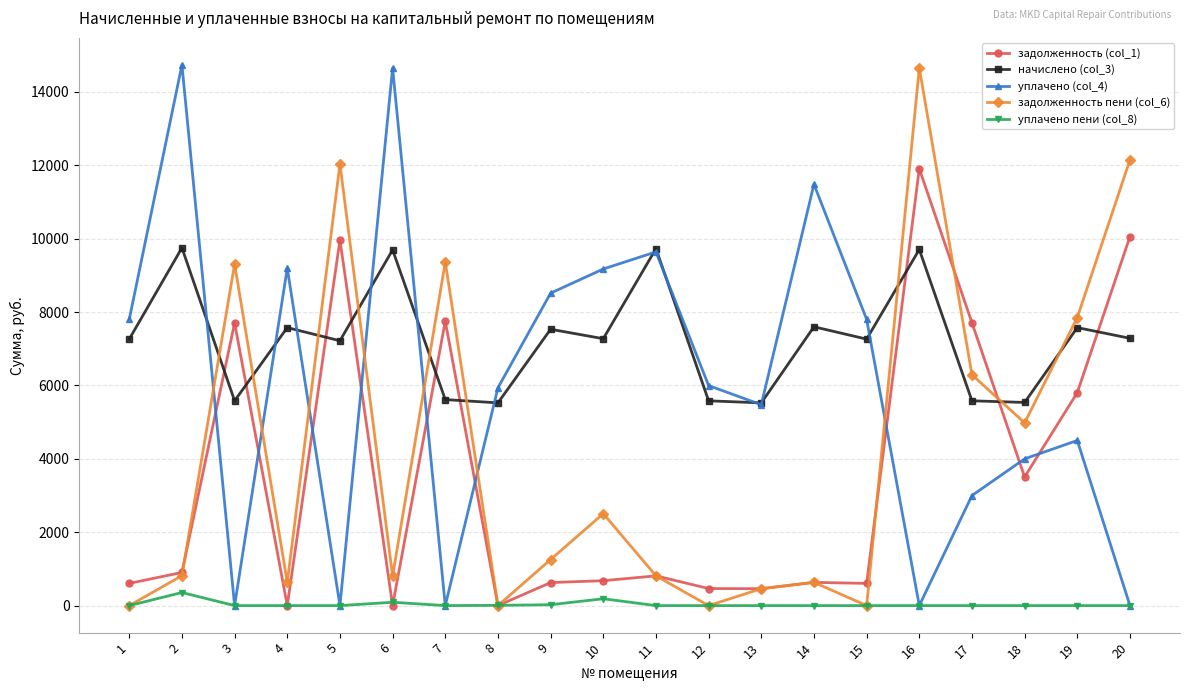

What is the total value across all series at 2?

26562.7